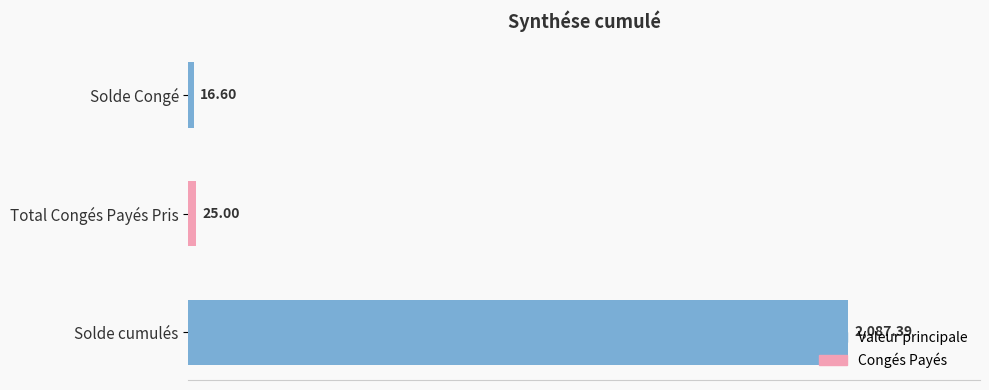

Which has a higher value, Total Congés Payés Pris or Solde cumulés?

Solde cumulés